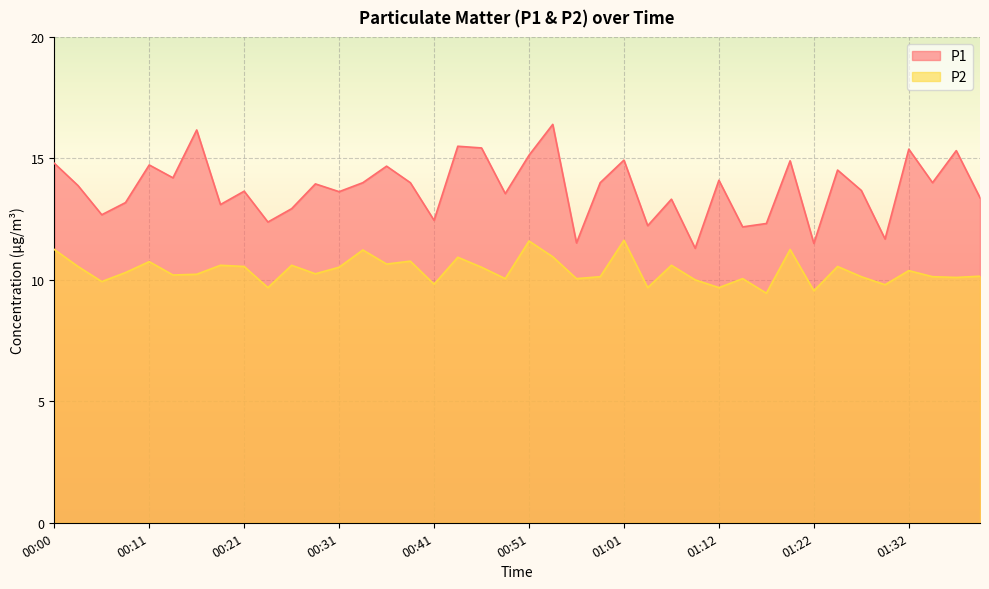

List the series in order of their overall mean, lowest first.

P2, P1